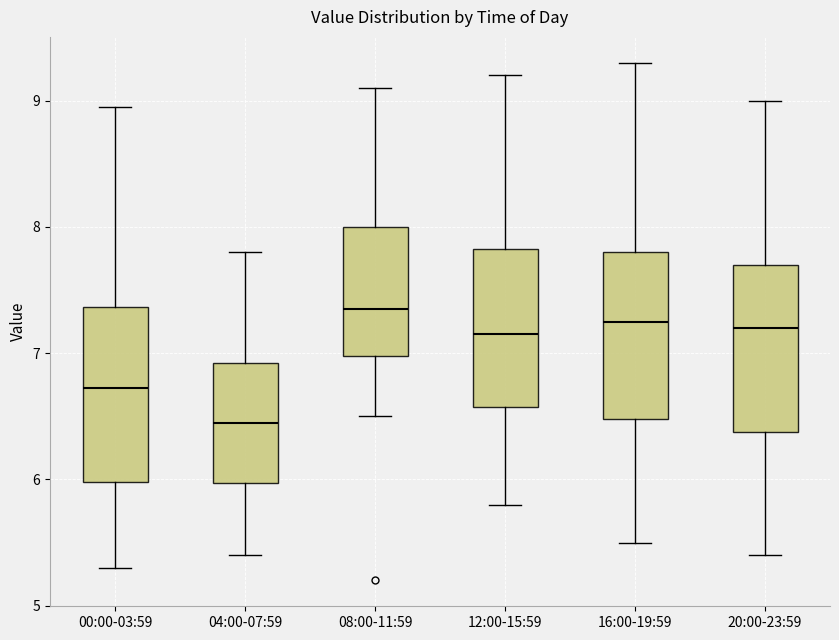

Reading left to right, transcribe this box plot: for each box, give where its median line is, the range the box spans, and where its two whiskers end, as read against the y-axis. The values are not printed on the chart, so give them approximately, as read against the axis.

00:00-03:59: median 6.7, box 6.0 to 7.4, whiskers 5.3 to 9.0
04:00-07:59: median 6.5, box 6.0 to 6.9, whiskers 5.4 to 7.8
08:00-11:59: median 7.4, box 7.0 to 8.0, whiskers 6.5 to 9.1
12:00-15:59: median 7.2, box 6.6 to 7.8, whiskers 5.8 to 9.2
16:00-19:59: median 7.3, box 6.5 to 7.8, whiskers 5.5 to 9.3
20:00-23:59: median 7.2, box 6.4 to 7.7, whiskers 5.4 to 9.0